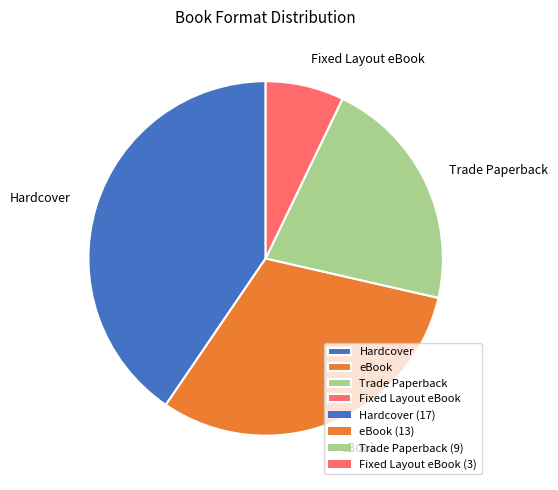

Rank the categories by value from lowest to highest.

Fixed Layout eBook, Trade Paperback, eBook, Hardcover